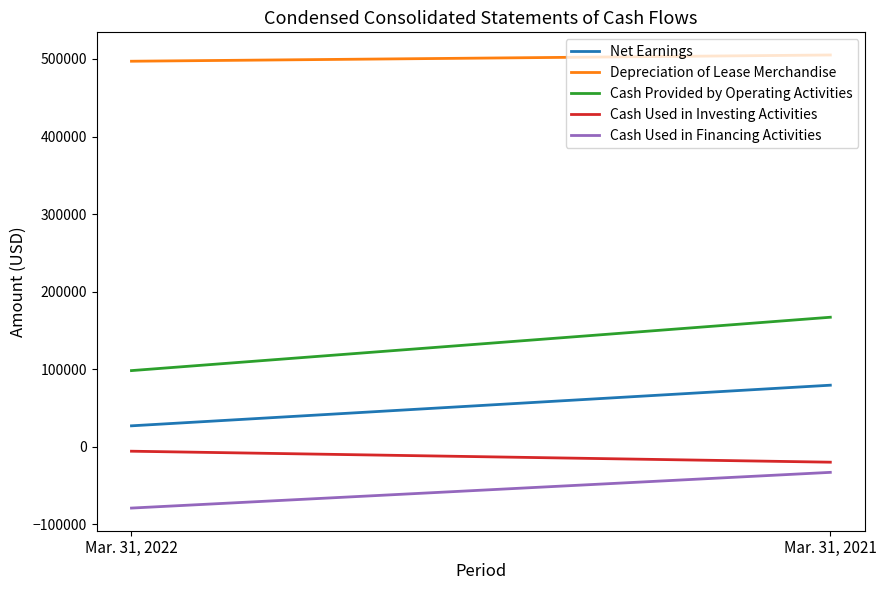

How many Cash Used in Investing Activities values are between -19731 and -5586?

2